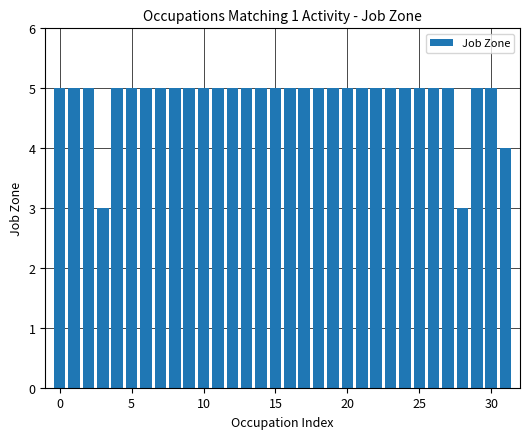

What is the average value?

5